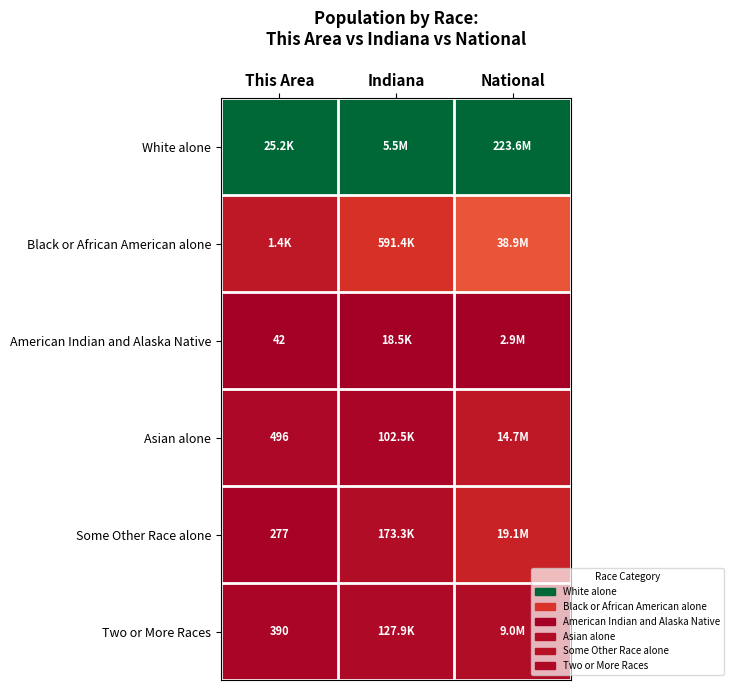

Is the value of Some Other Race alone at This Area greater than the value of Asian alone at This Area?

No